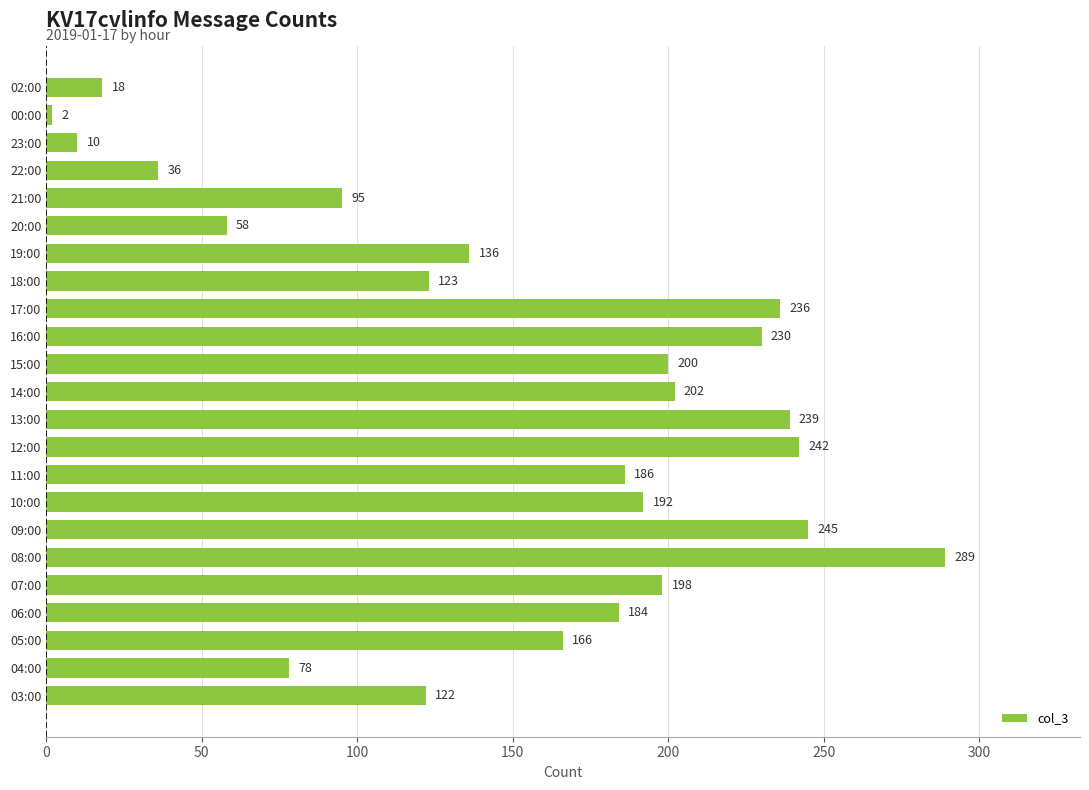

Which category has the lowest value across all series?

00:00